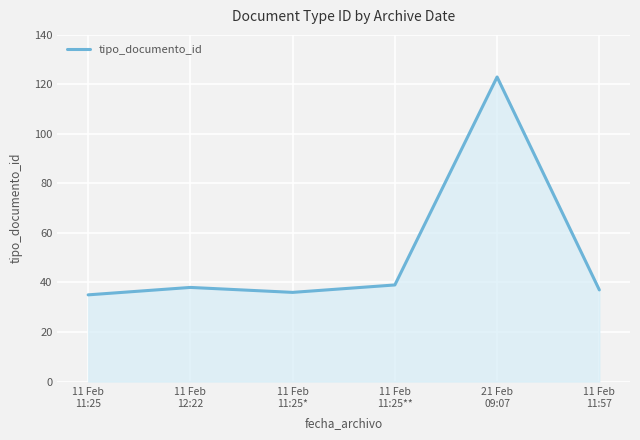

What is the difference between the second highest and minimum values?

4